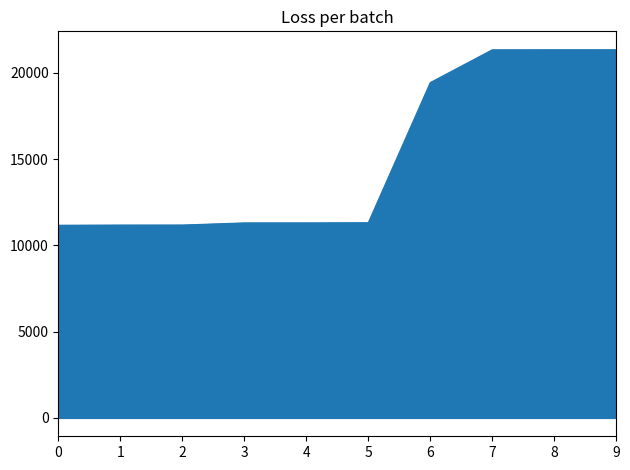

Does the chart have visible grid lines?

No